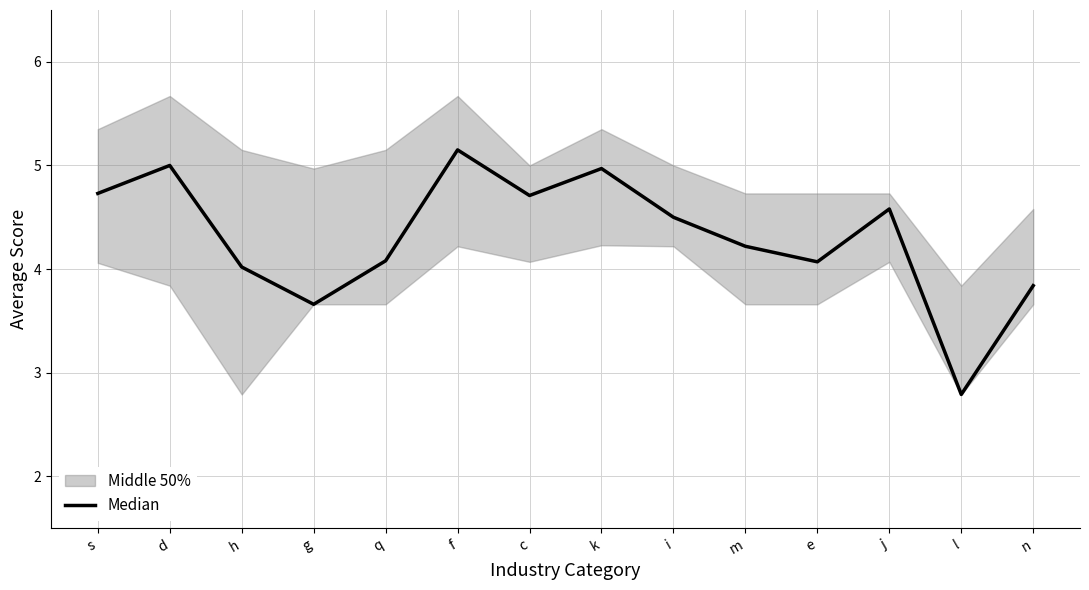

At which label does the data first exceed 4?

s